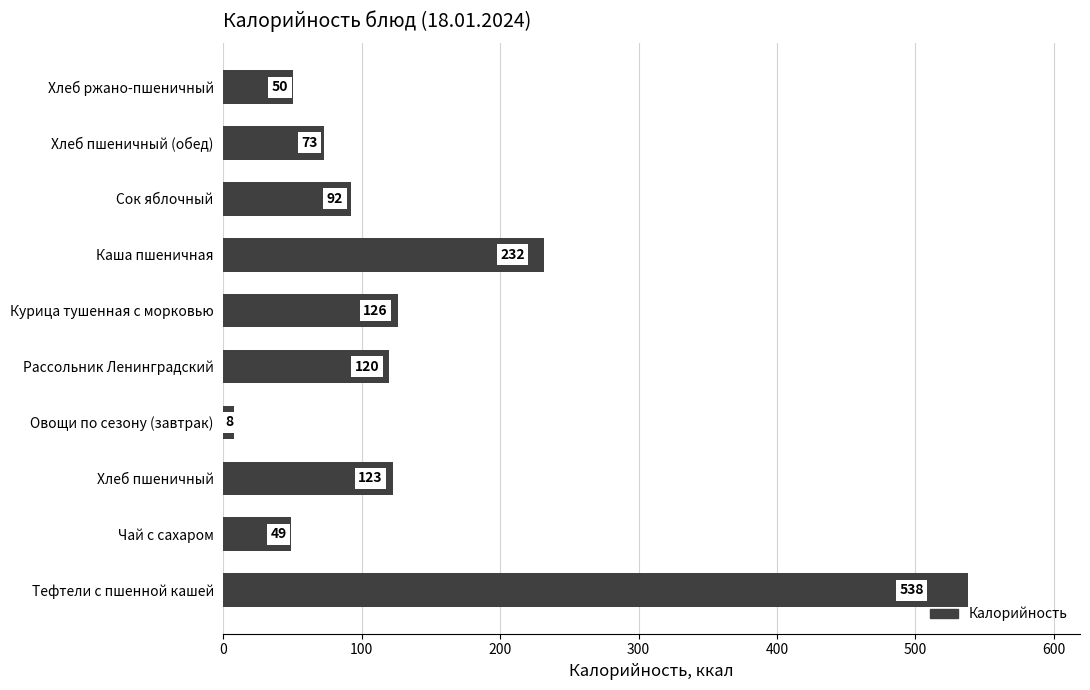

What is the difference between the second highest and minimum values?

224.0